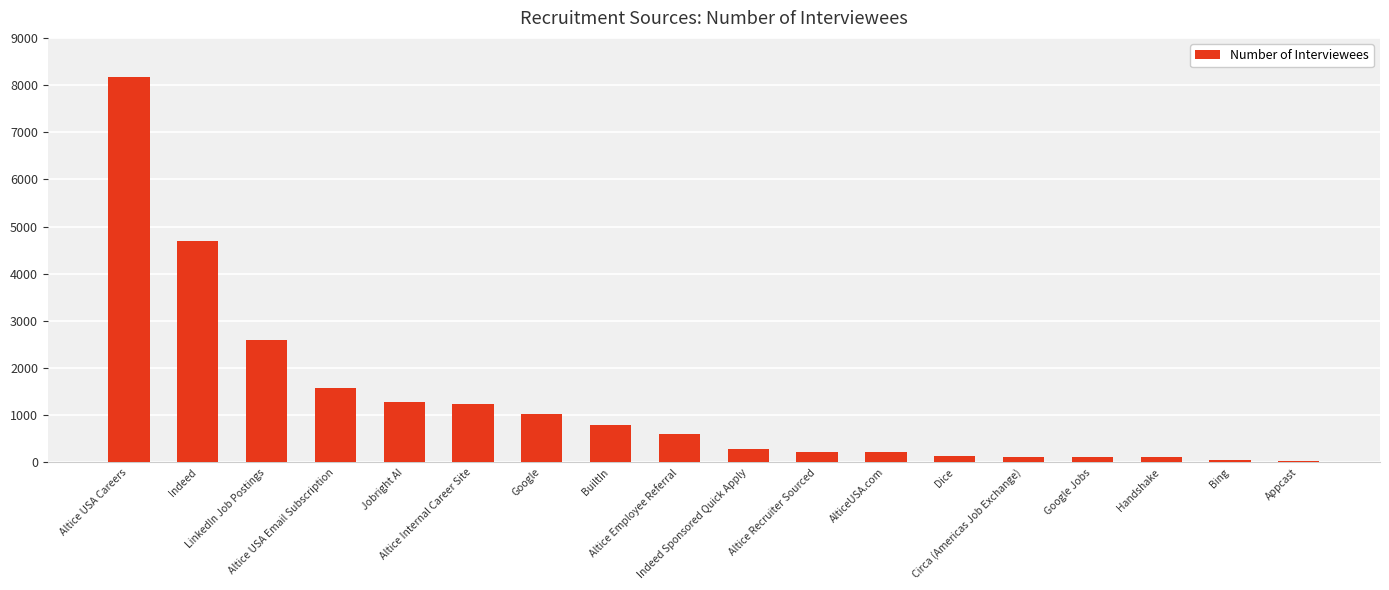

What is the maximum value shown in the chart?

8163